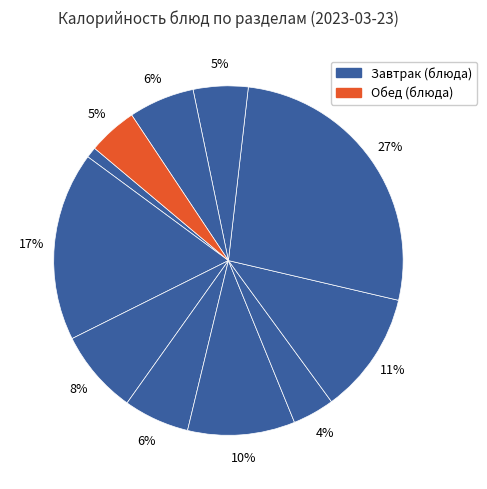

How many segments does this pie chart have?

11